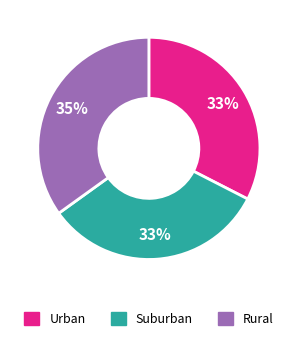

To the nearest percent, what is the difference between the largest and smallest slice percentages?

2%